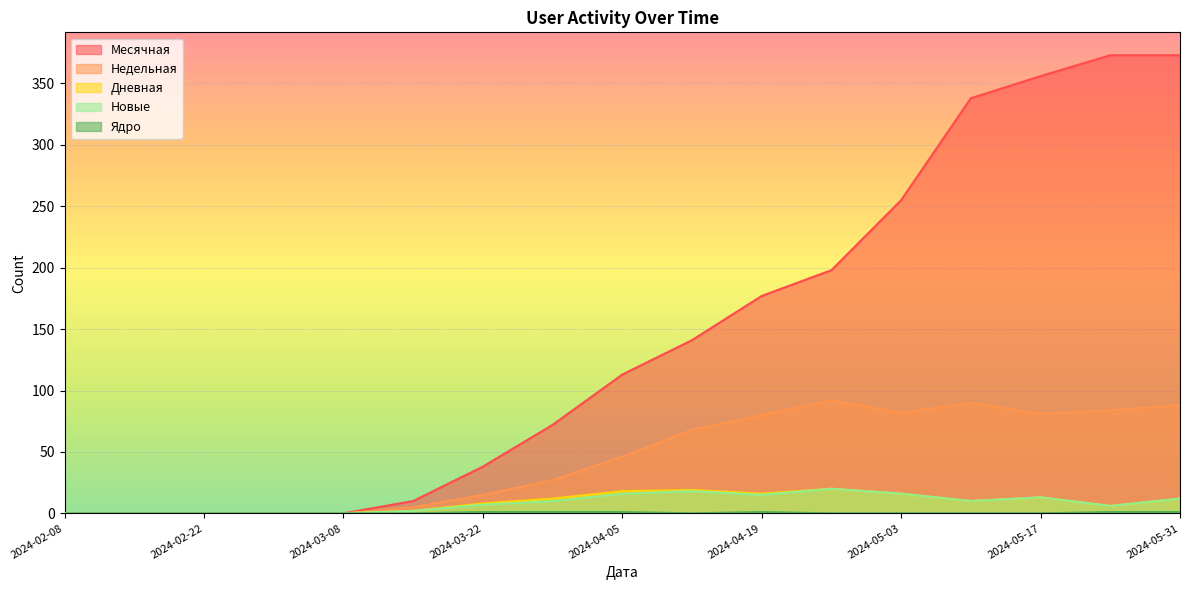

True or false: Ядро and Недельная intersect in this chart.

False